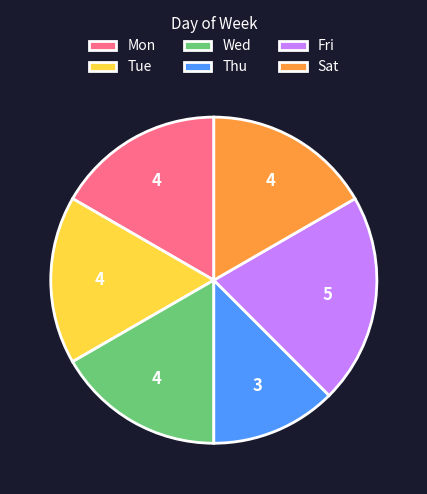

The Thu slice represents 12% of the pie. True or false?

True